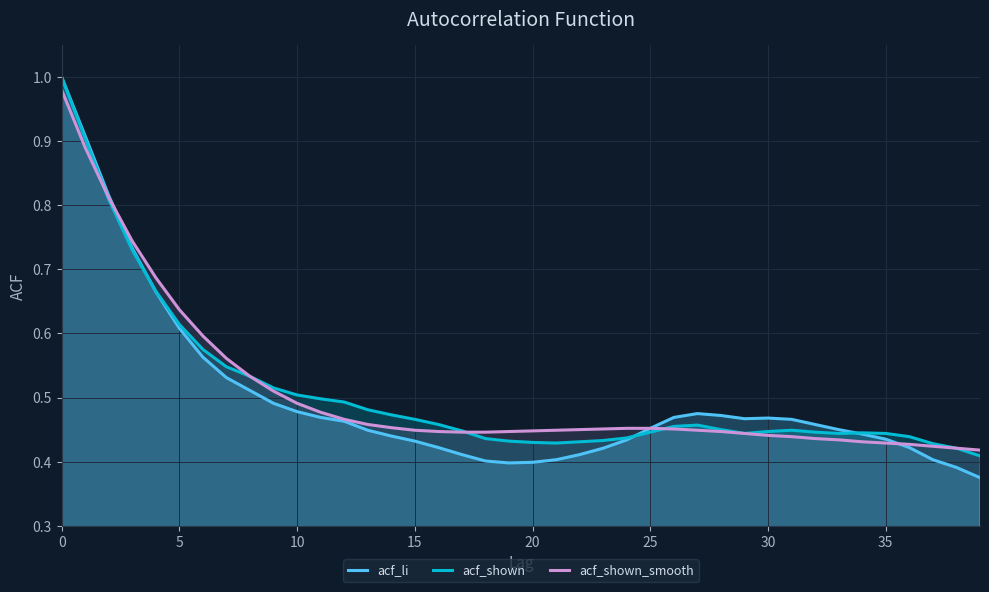

Count the number of data series in this chart.

3